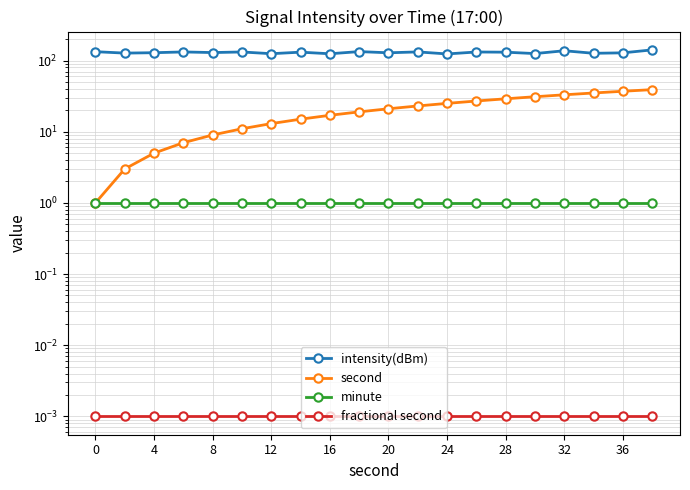

The intensity(dBm) series shows 223.0 at 12. True or false?

False